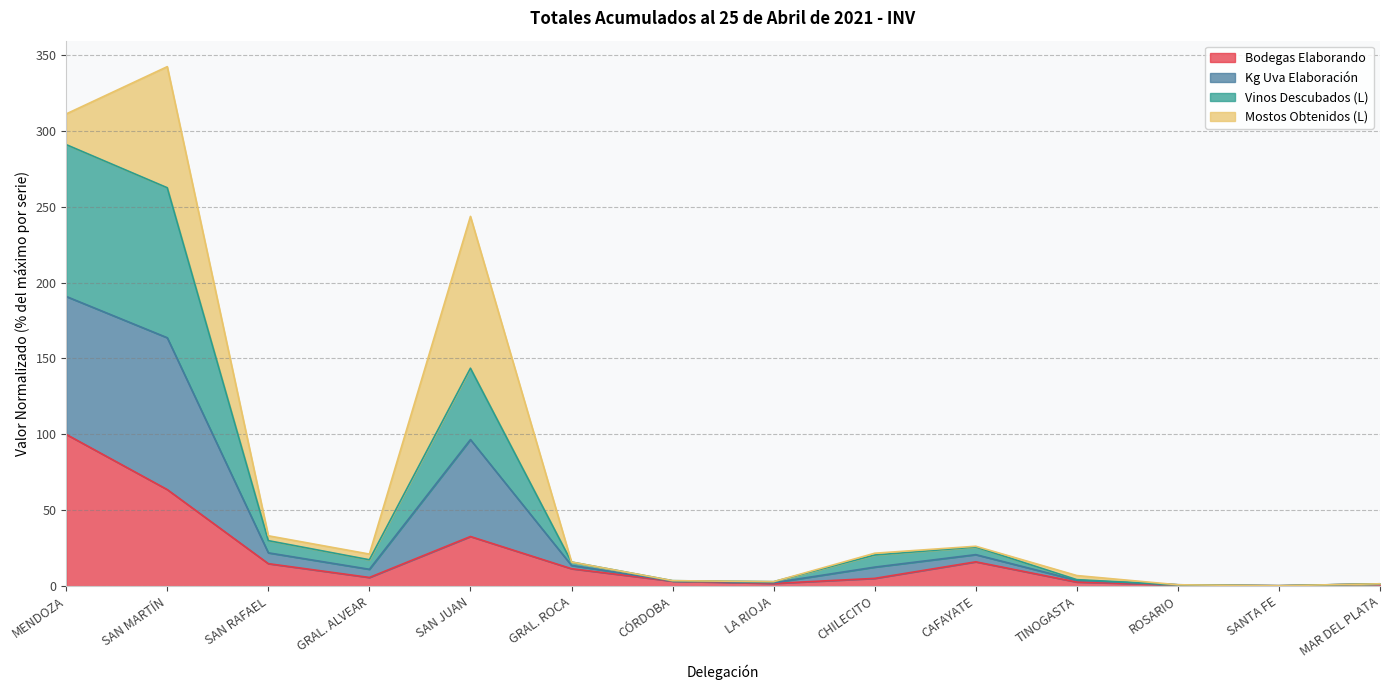

What is the label of the 2nd point from the left?

SAN MARTÍN